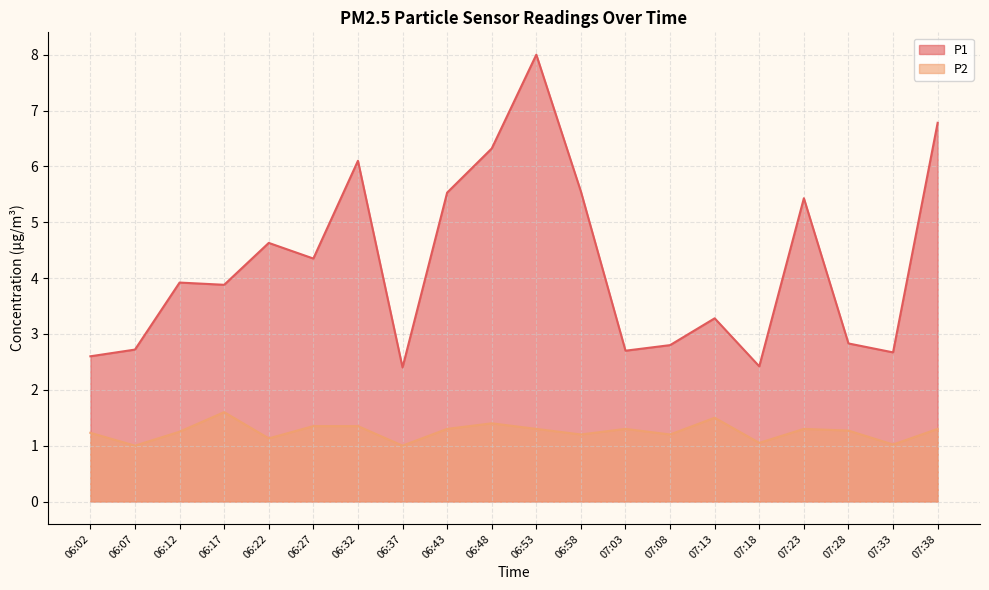

Between 06:32 and 06:17, which is larger?

06:32